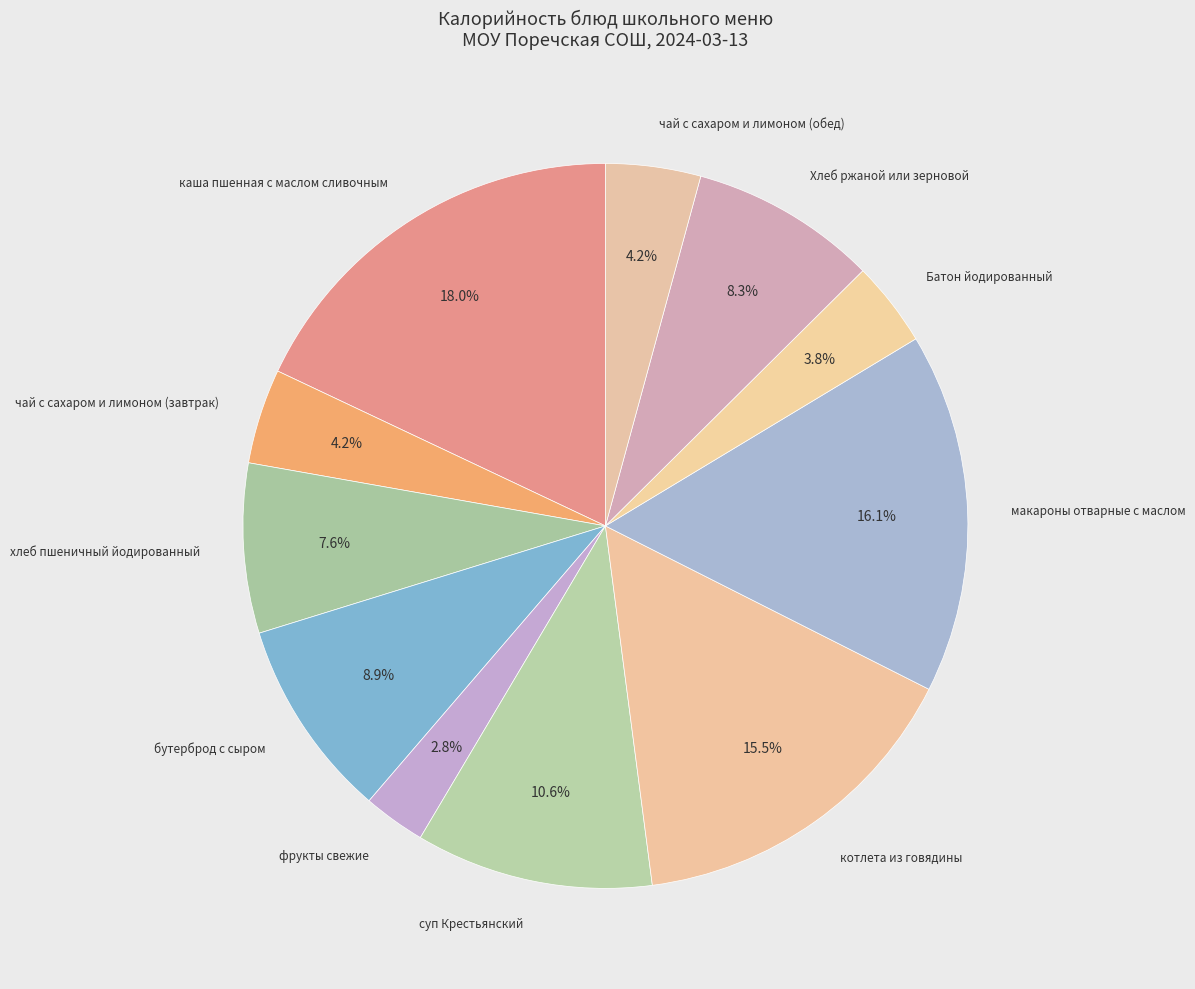

Count the number of slices in the pie.

11